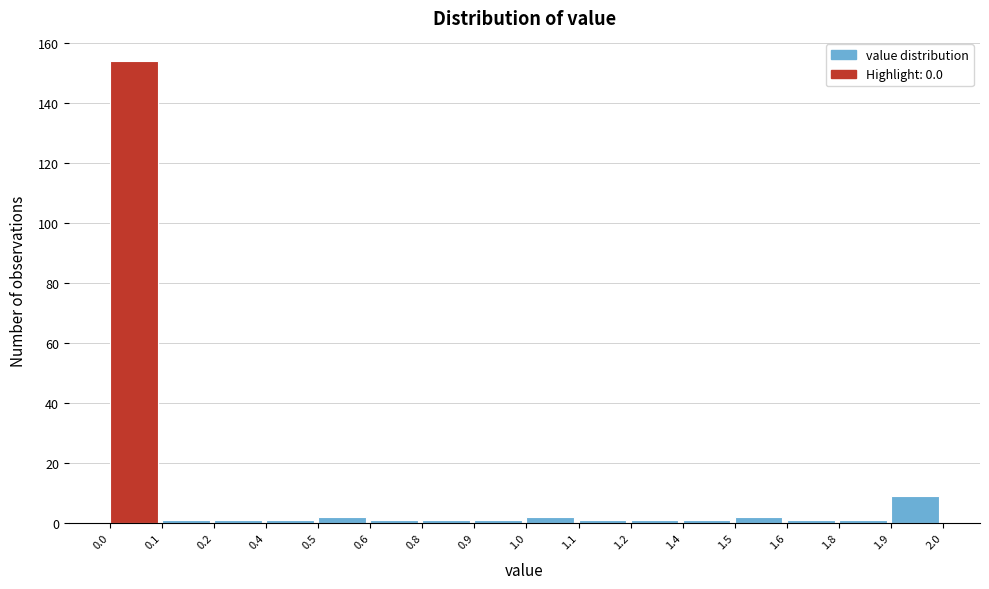

Reading left to right, transcribe all the data shown in this chart.

154	1	1	1	2	1	1	1	2	1	1	1	2	1	1	9